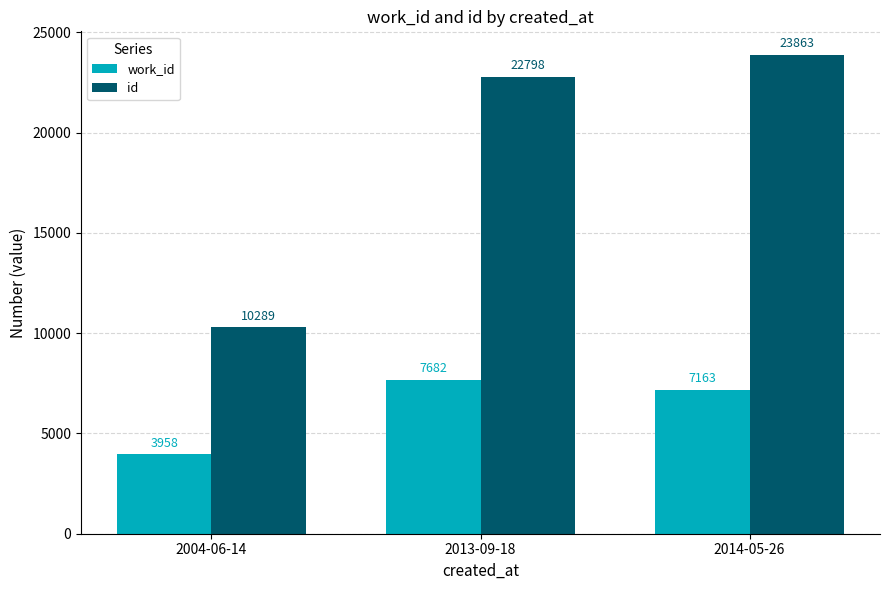

What position from the right is 2013-09-18?

2